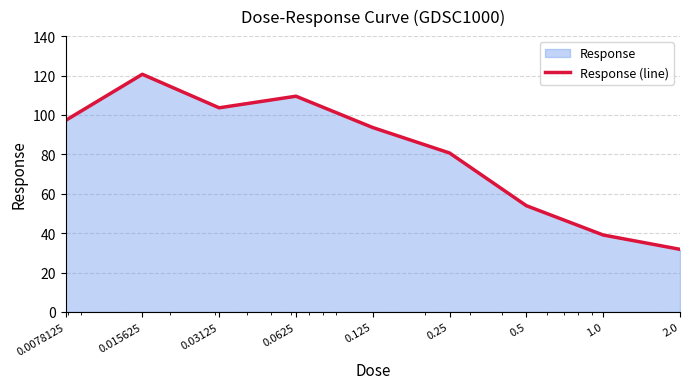

How many lines are shown in the chart?

1